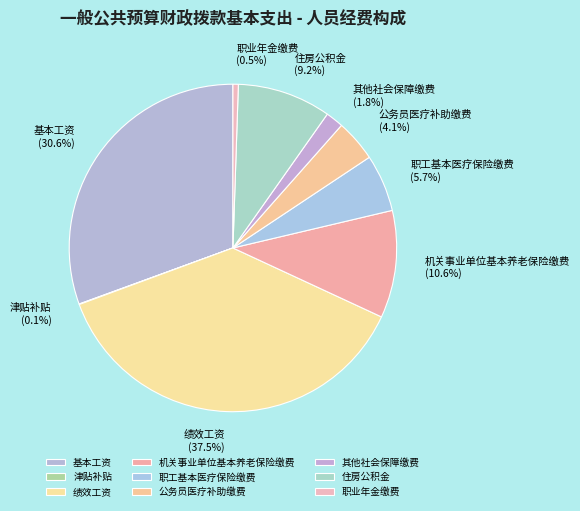

Combined, what portion of the pie is 绩效工资 and 住房公积金?

46.7%